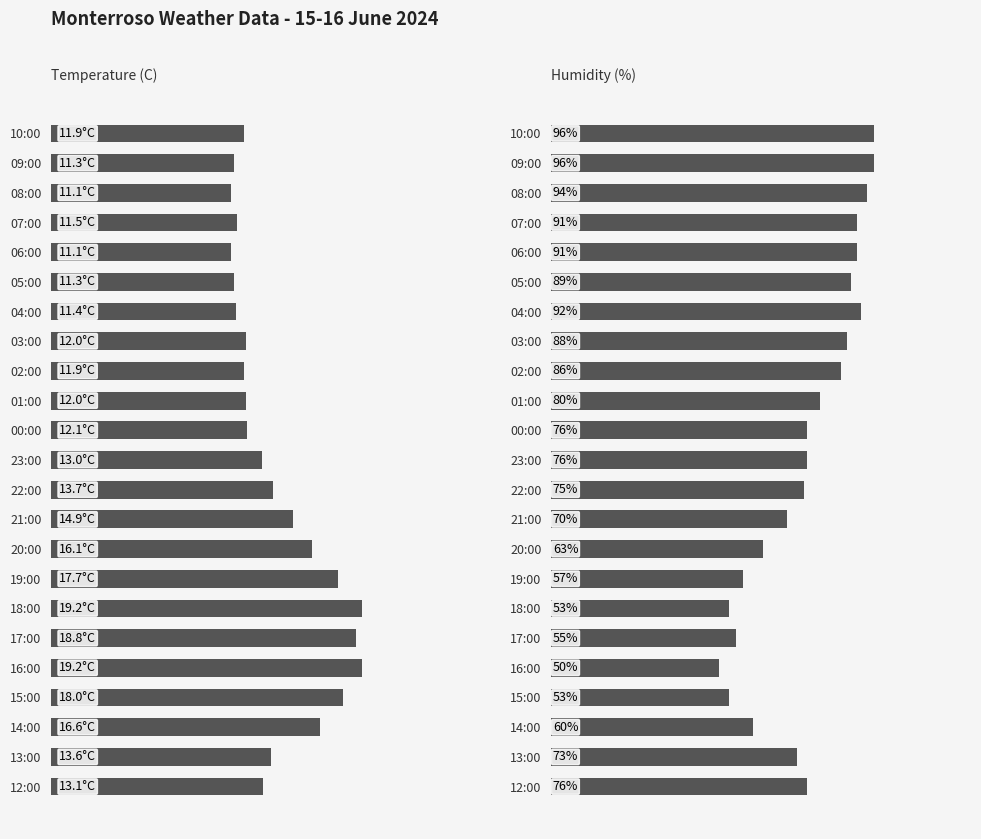

At how many categories does at least one series exceed 81?

9